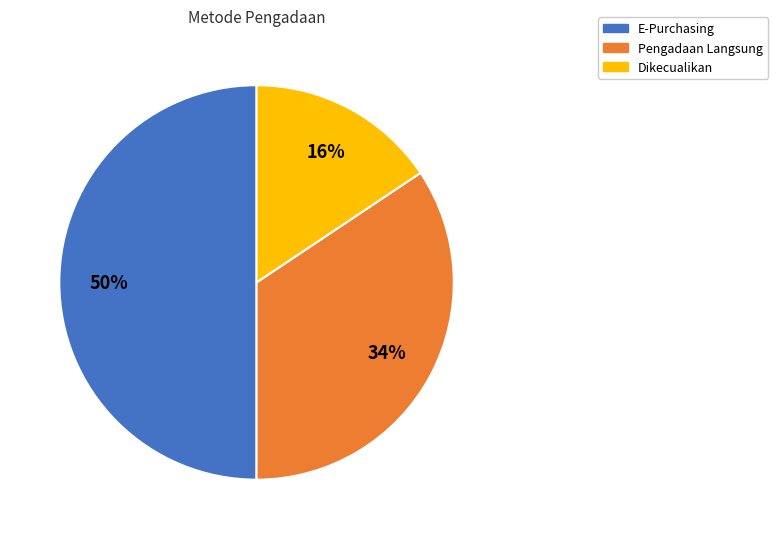

To the nearest percent, what is the average slice percentage?

33%